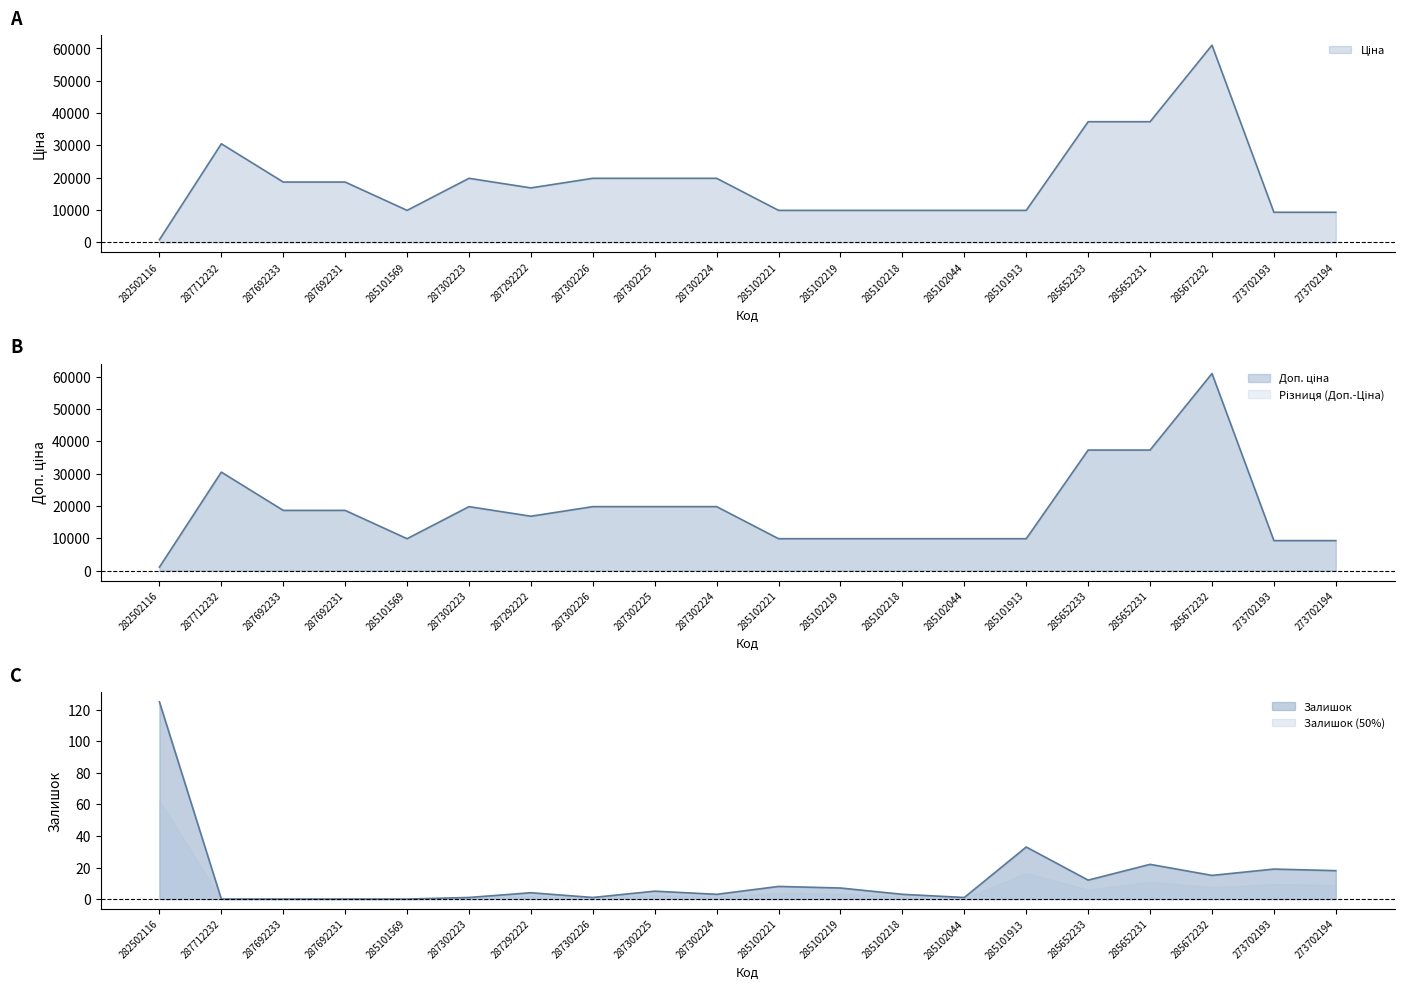

True or false: Залишок and Ціна cross at least once.

False